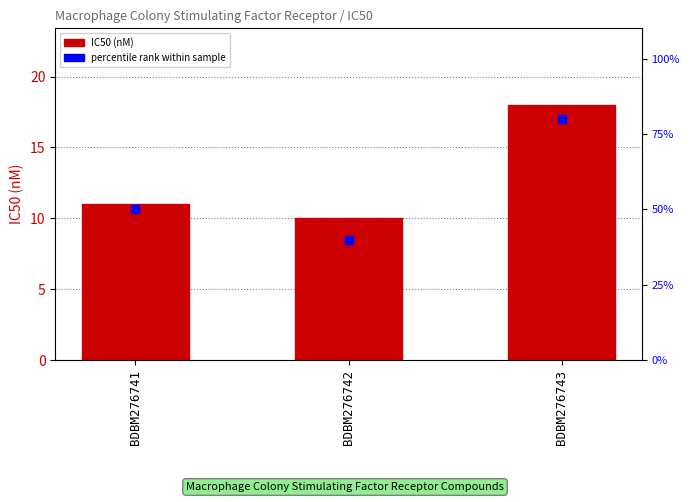

At which category is the sum across all series the highest?

BDBM276743